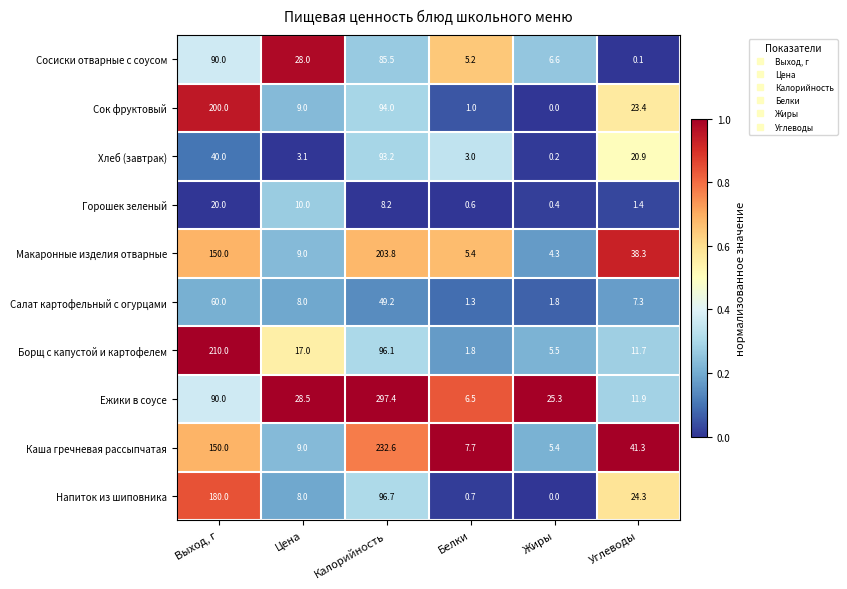

Rank the series by their maximum value, from lowest to highest.

Горошек зеленый, Салат картофельный с огурцами, Сосиски отварные с соусом, Хлеб (завтрак), Напиток из шиповника, Сок фруктовый, Макаронные изделия отварные, Борщ с капустой и картофелем, Каша гречневая рассыпчатая, Ежики в соусе